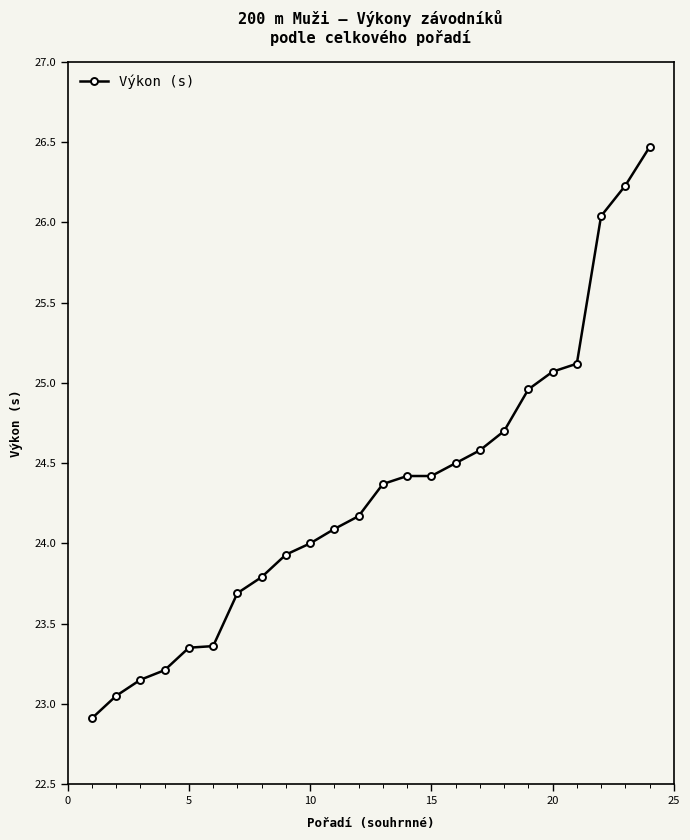

What is the average value?

24.3